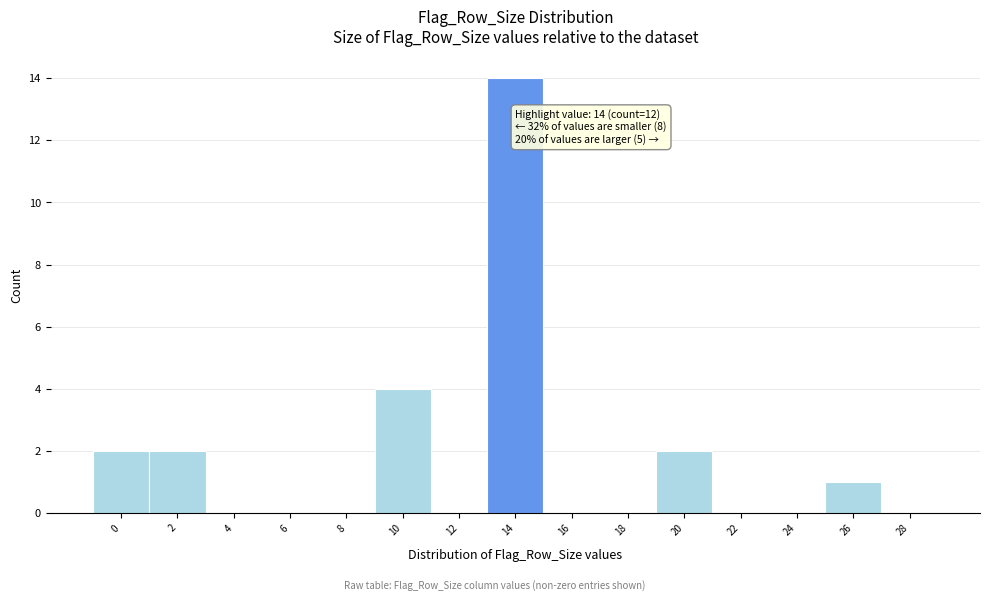

Reading left to right, transcribe all the data shown in this chart.

0=2	2=2	4=0	6=0	8=0	10=4	12=0	14=14	16=0	18=0	20=2	22=0	24=0	26=1	28=0